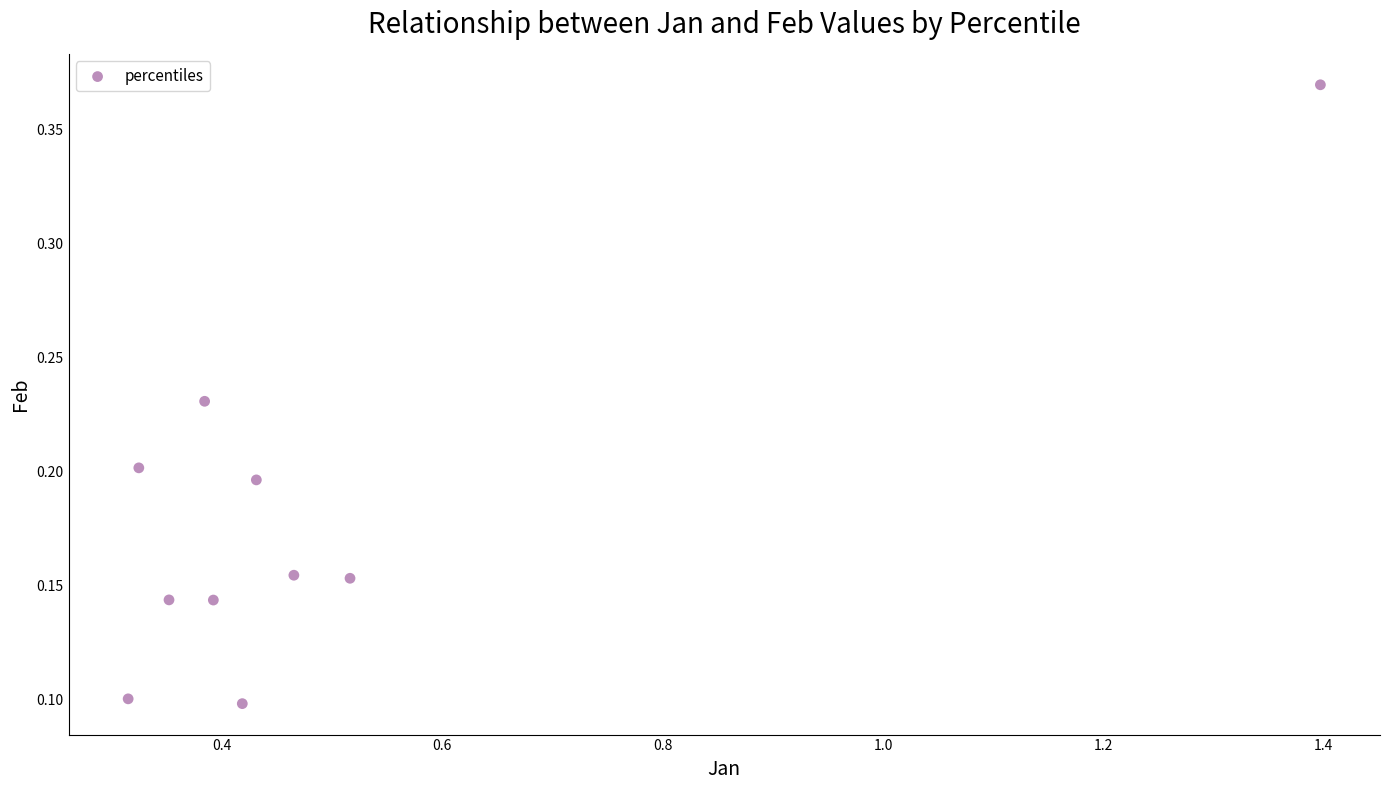

What is the average X value?

0.5